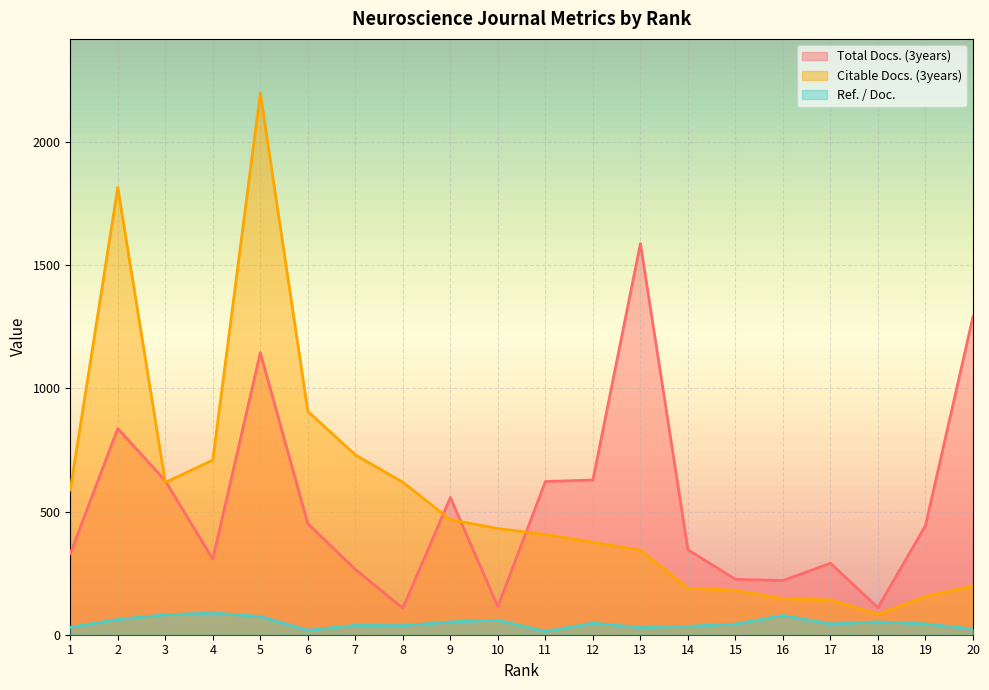

What is the total value across all series at 2?

2715